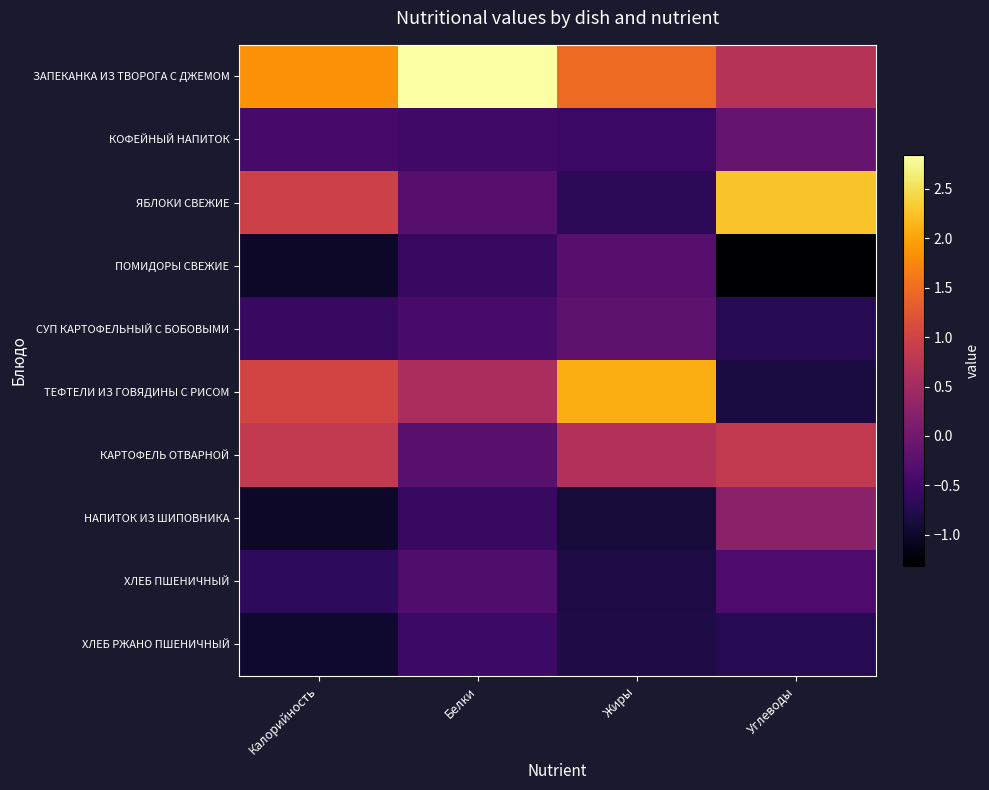

At which category is the sum across all series the highest?

Углеводы